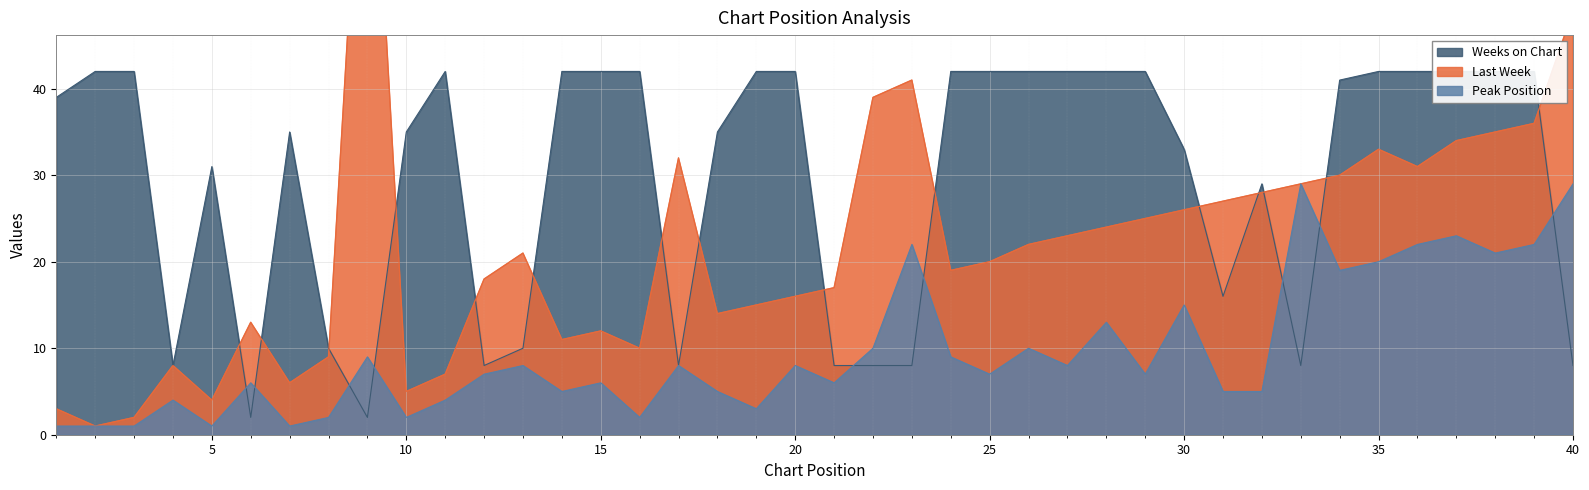

At which category does the chart reach its minimum across all series?

2